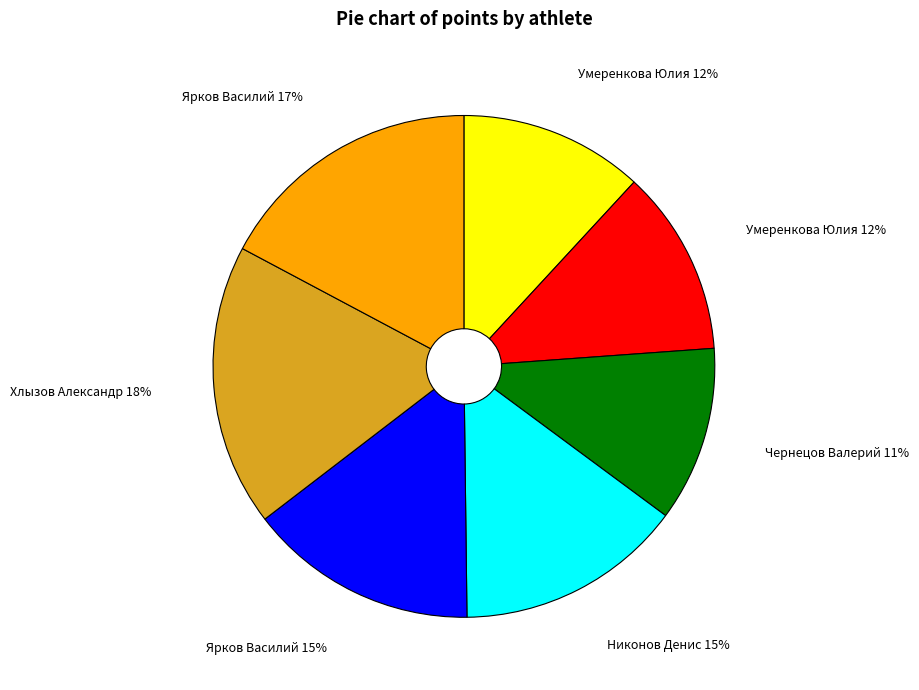

Is there any slice that represents more than half of the pie?

No